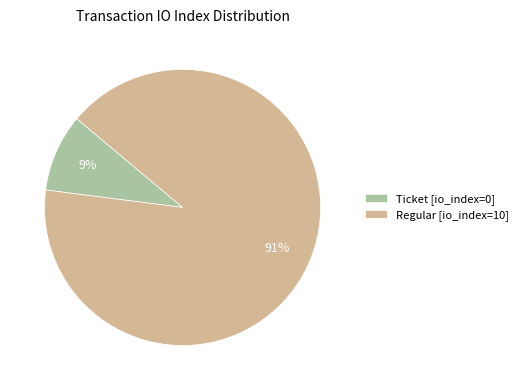

To the nearest percent, what is the difference between the largest and smallest slice percentages?

82%